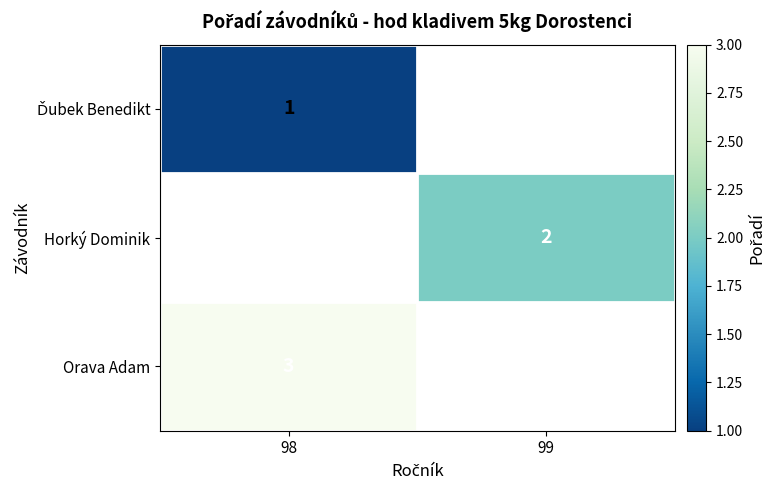

Is it true that Horký Dominik equals 3 at 99?

False